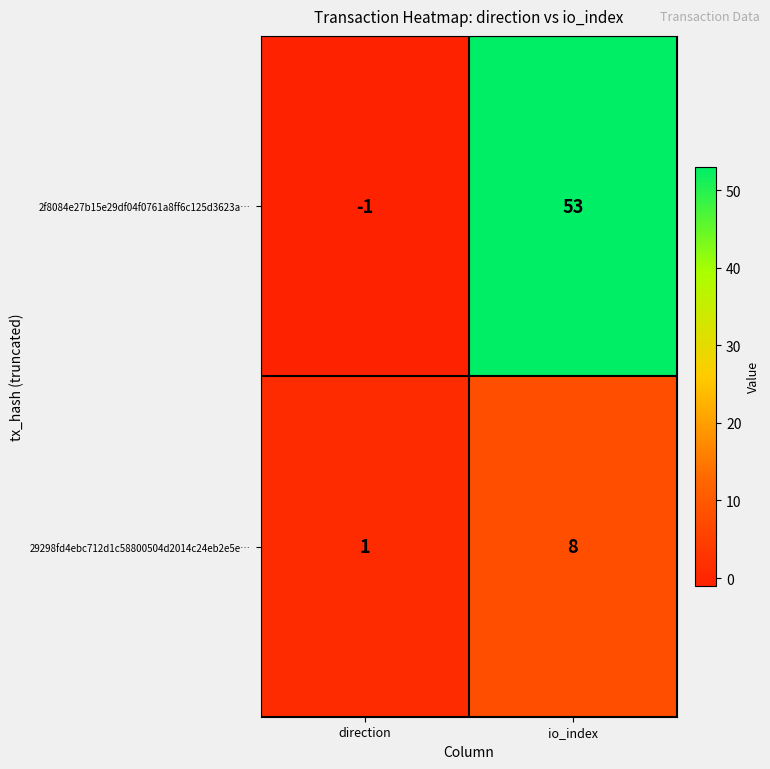

At which category is the sum across all series the highest?

io_index